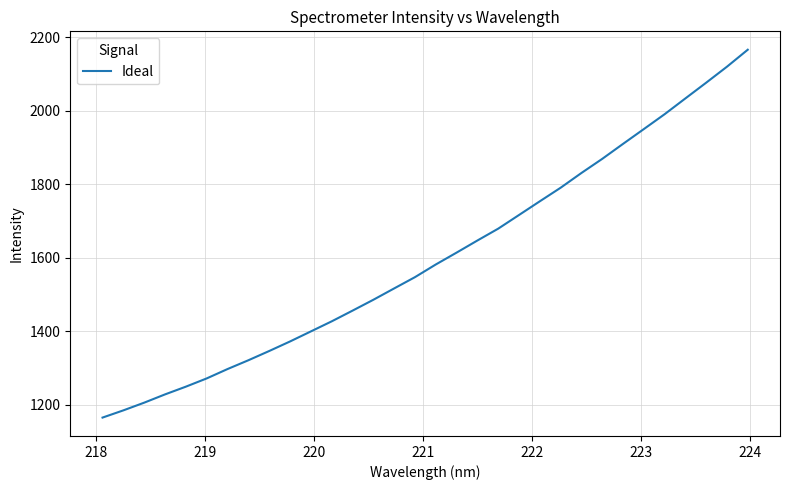

How many lines are shown in the chart?

1